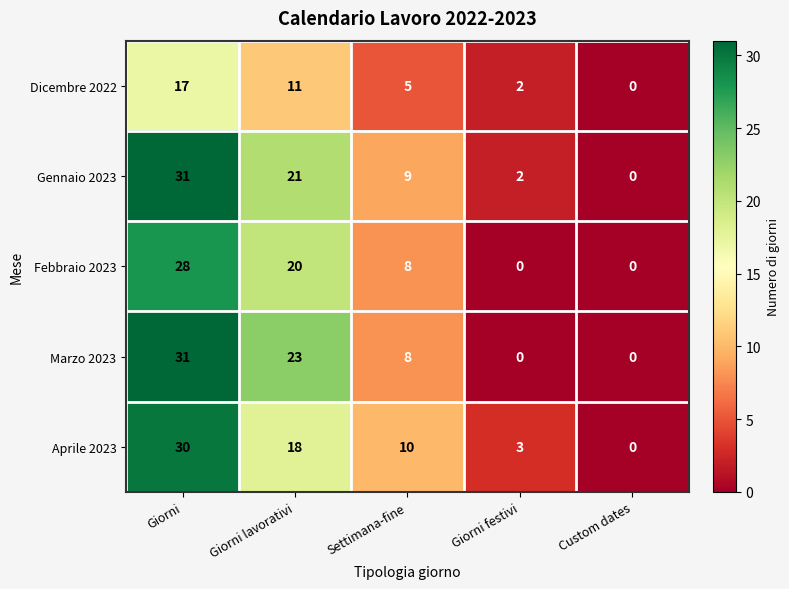

Rank the categories by Aprile 2023 value from highest to lowest.

Giorni, Giorni lavorativi, Settimana-fine, Giorni festivi, Custom dates